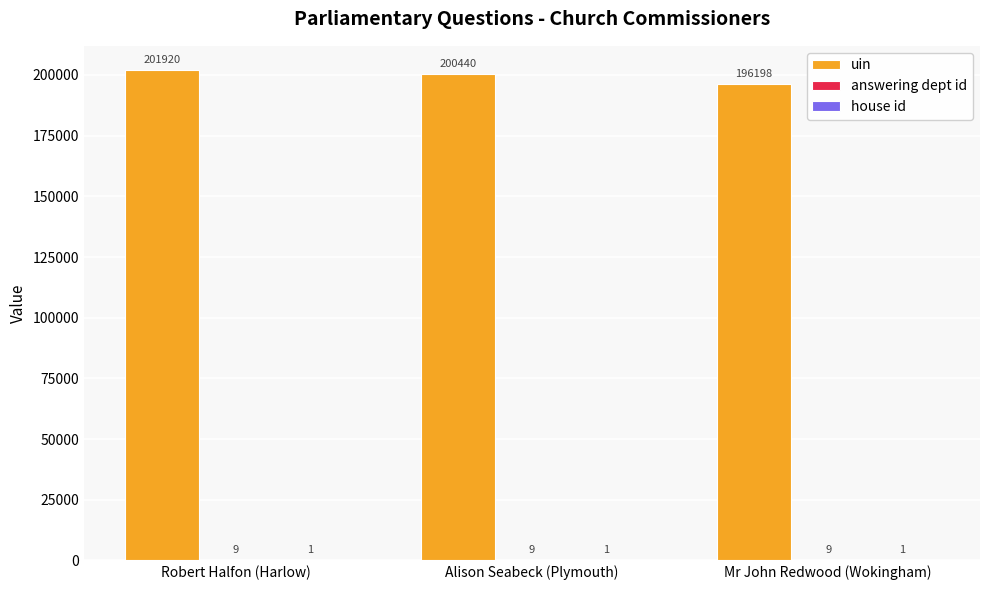

Where is uin nearest to the value 199059?

Alison Seabeck (Plymouth)